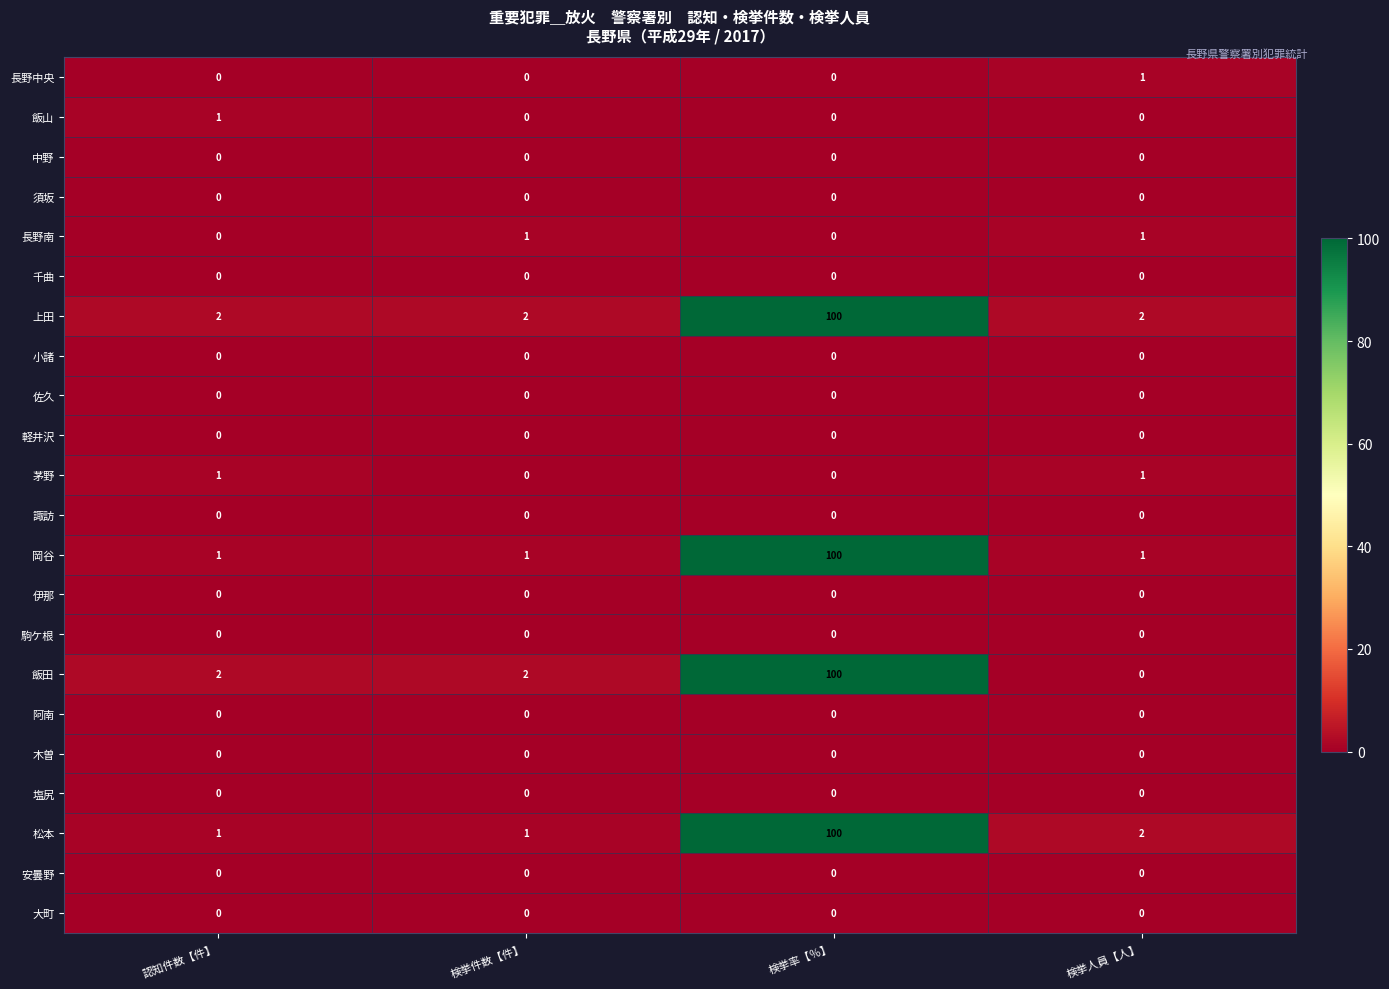

Which series has the widest spread of values?

飯田